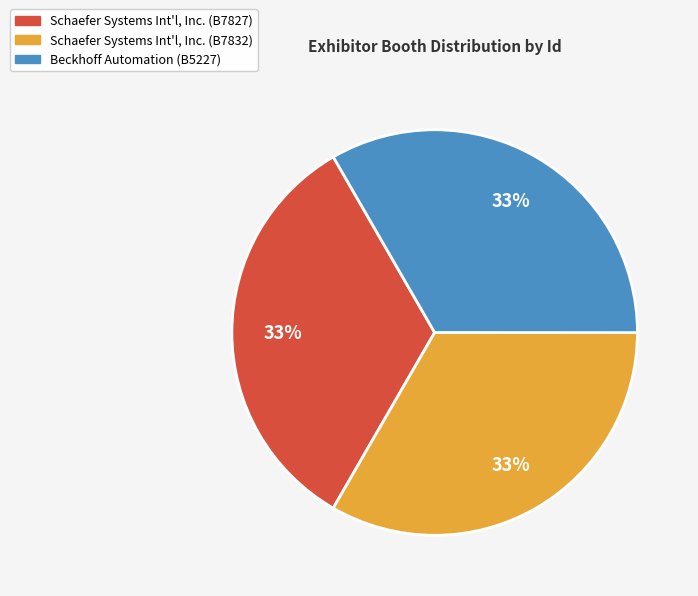

The Schaefer Systems Int'l, Inc. (B7832) slice represents 33% of the pie. True or false?

True